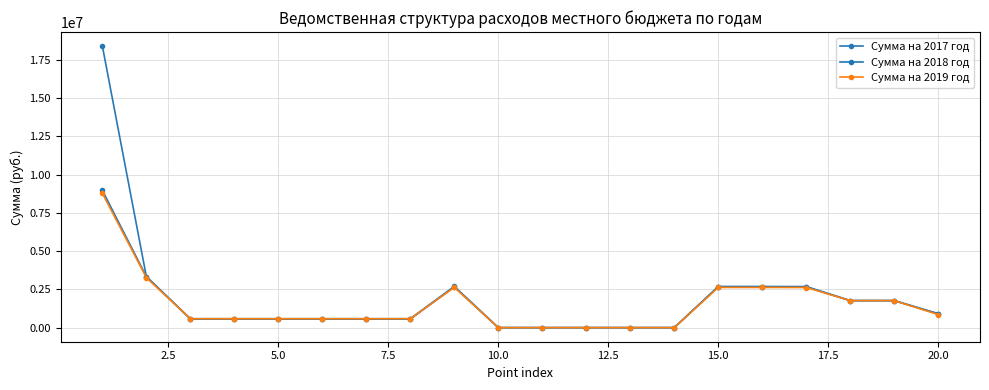

What is the value of the Сумма на 2019 год point at the 11th from the left?

1991.0